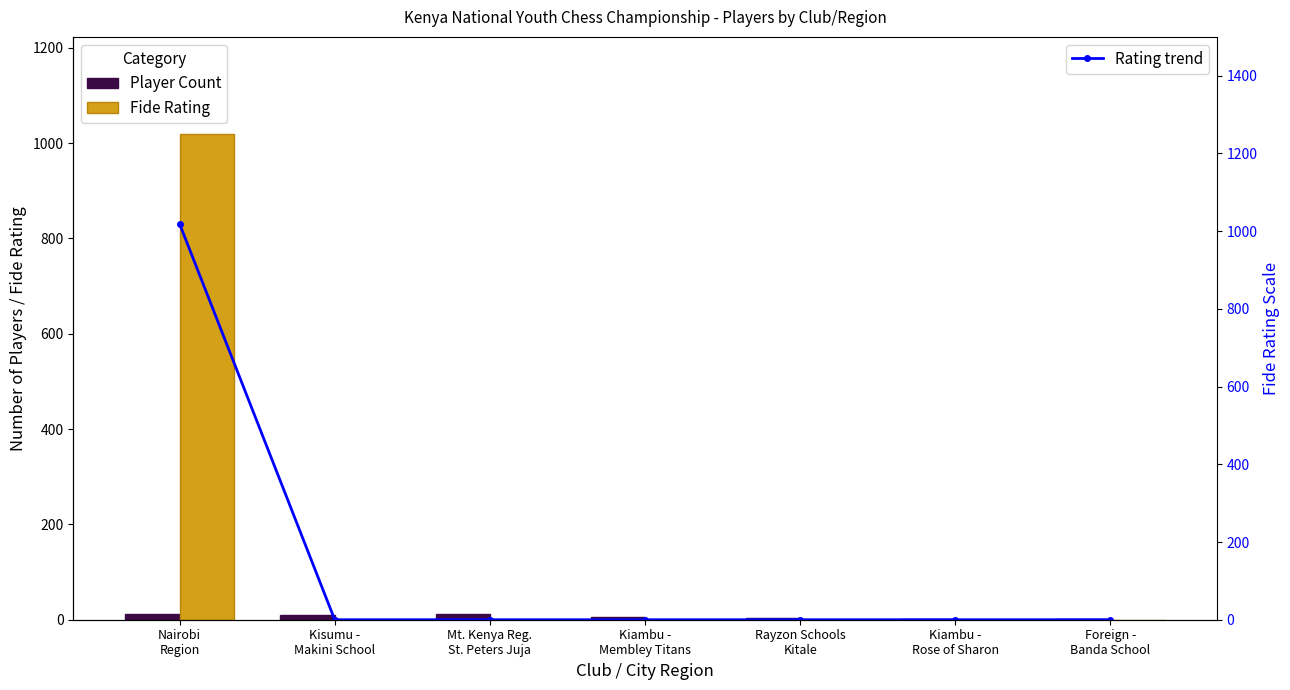

At how many categories does at least one series exceed 276?

1